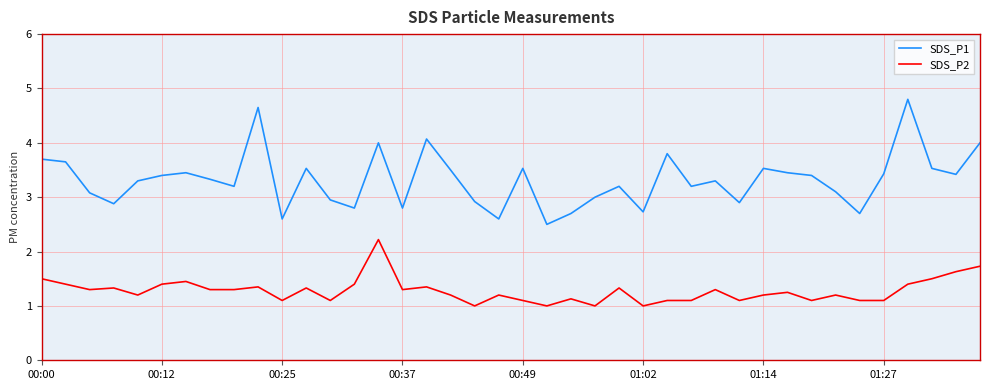

In SDS_P1, how many points are higher than both neighbors (excluding endpoints)?

11